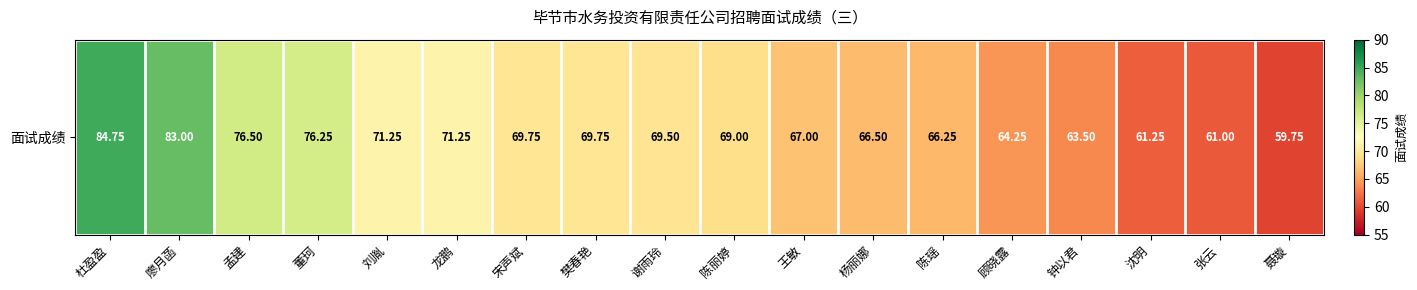

The chart shows a value of 76.5 at 孟建. True or false?

True